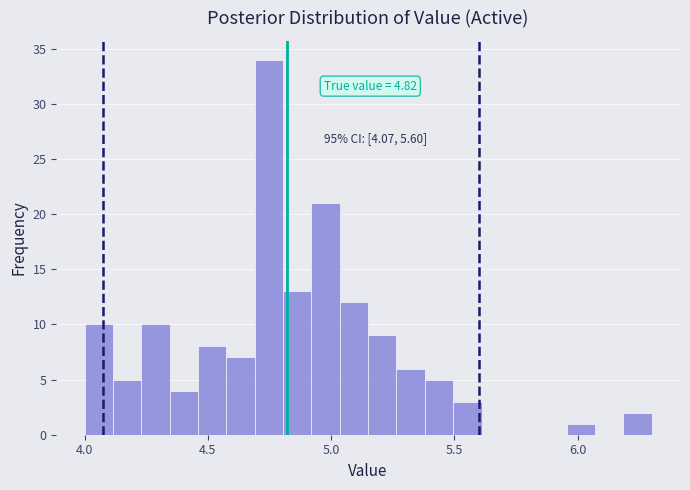

Read against the x-axis, roughly where is the centre of the tallest bar?

4.75